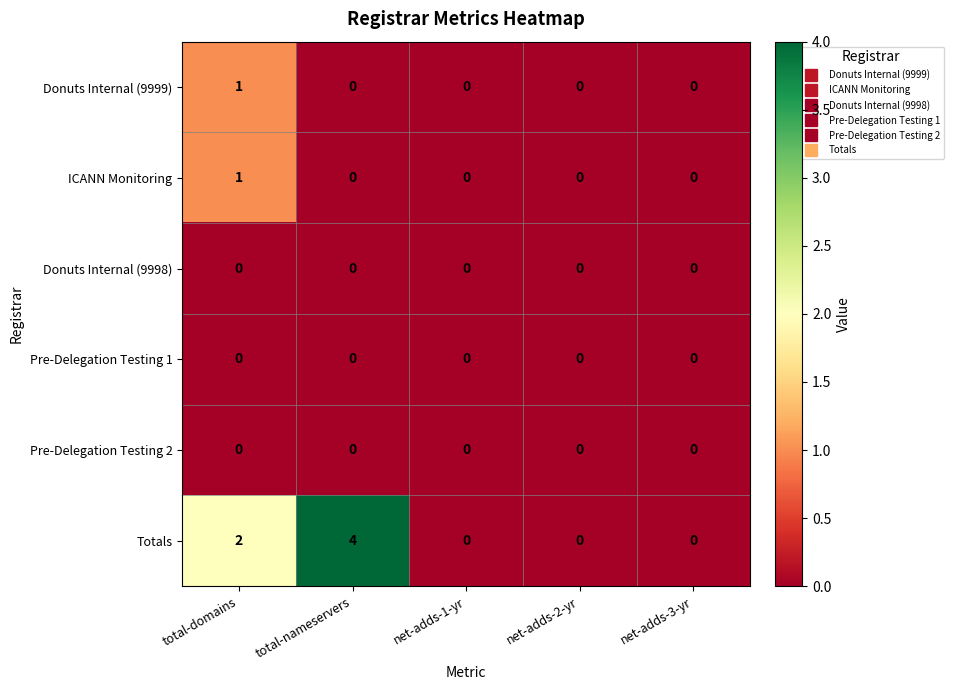

Reading left to right, transcribe all the data shown in this chart.

Donuts Internal (9999): total-domains=1	total-nameservers=0	net-adds-1-yr=0	net-adds-2-yr=0	net-adds-3-yr=0
ICANN Monitoring: total-domains=1	total-nameservers=0	net-adds-1-yr=0	net-adds-2-yr=0	net-adds-3-yr=0
Donuts Internal (9998): total-domains=0	total-nameservers=0	net-adds-1-yr=0	net-adds-2-yr=0	net-adds-3-yr=0
Pre-Delegation Testing 1: total-domains=0	total-nameservers=0	net-adds-1-yr=0	net-adds-2-yr=0	net-adds-3-yr=0
Pre-Delegation Testing 2: total-domains=0	total-nameservers=0	net-adds-1-yr=0	net-adds-2-yr=0	net-adds-3-yr=0
Totals: total-domains=2	total-nameservers=4	net-adds-1-yr=0	net-adds-2-yr=0	net-adds-3-yr=0